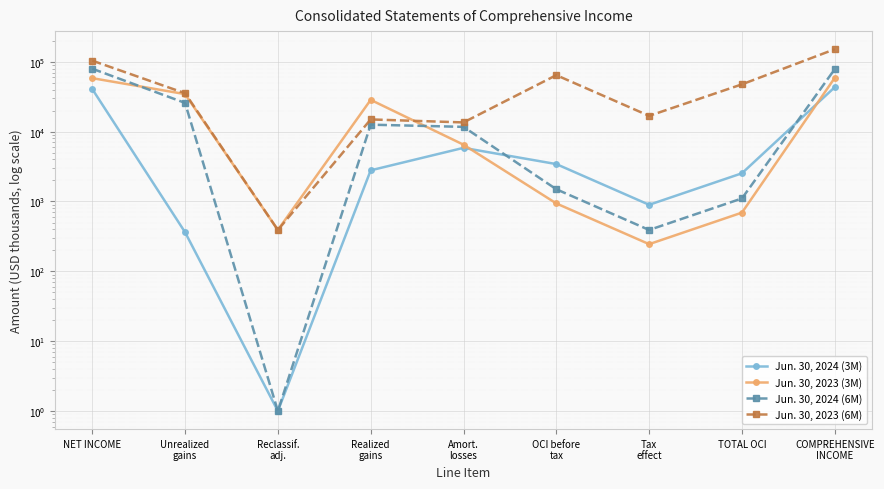

How many interior local peaks does the Jun. 30, 2024 (3M) series have?

1